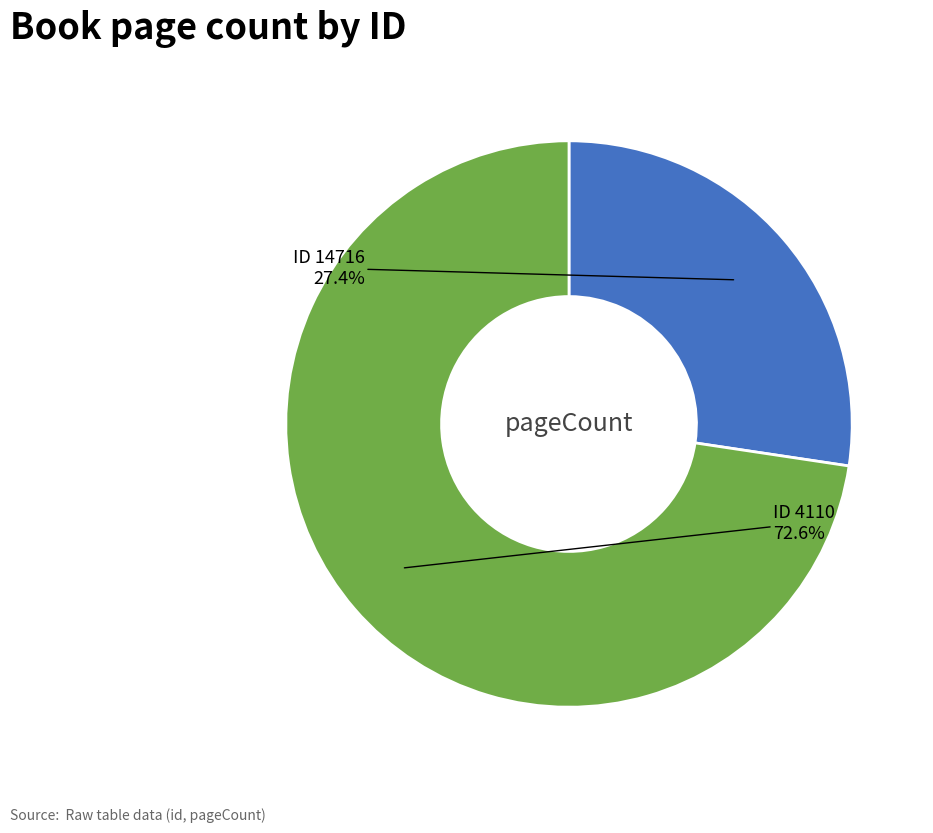

Which slice is the smallest?

ID 14716